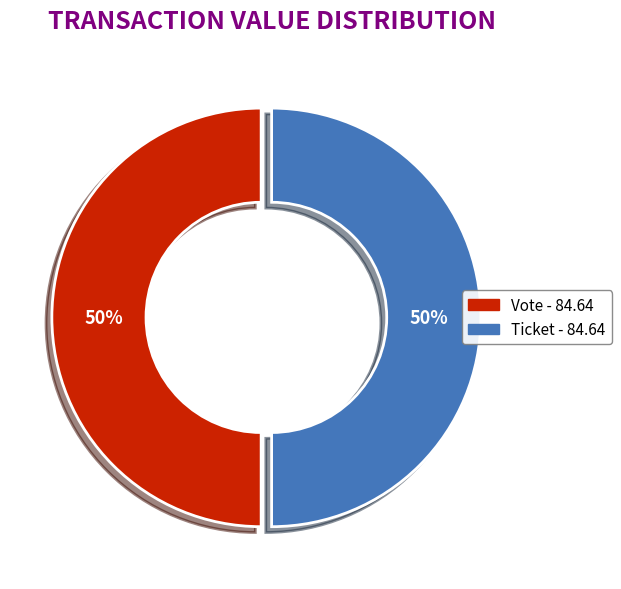

To the nearest percent, what is the difference between the largest and smallest slice percentages?

0%